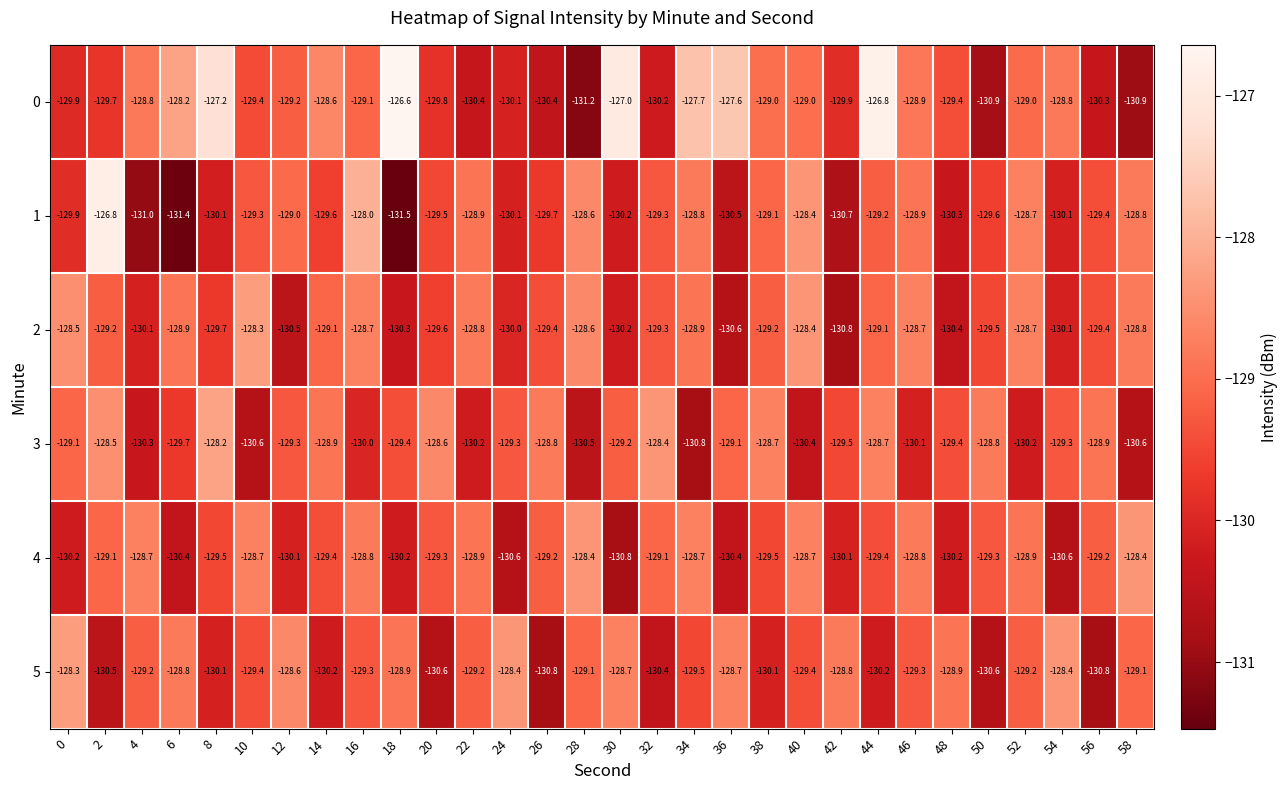

What is the average value of the 4 series?

-129.5